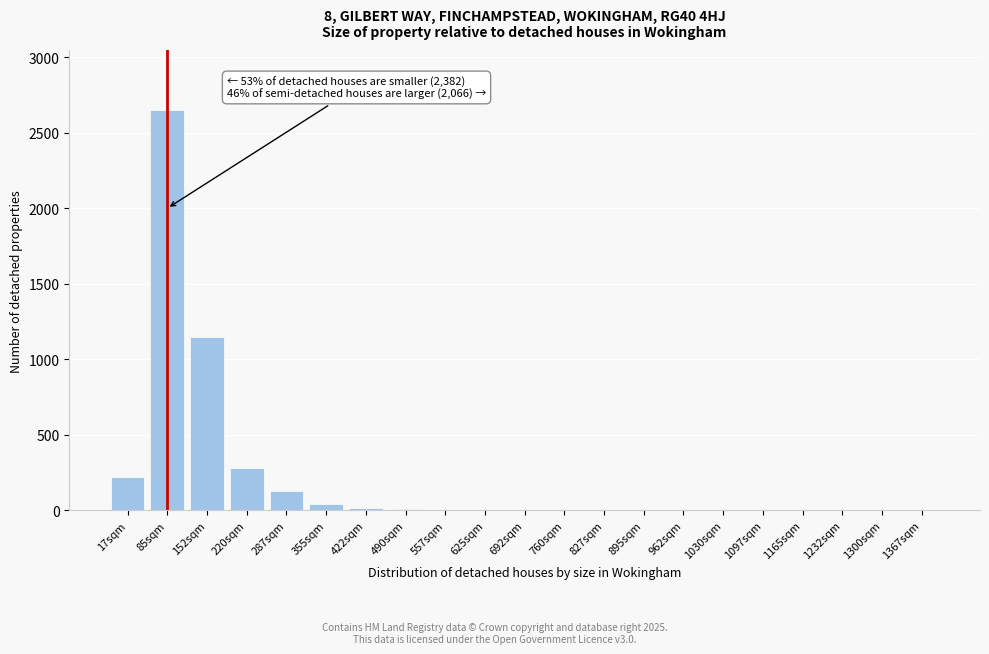

What is the sum of all values?

4508